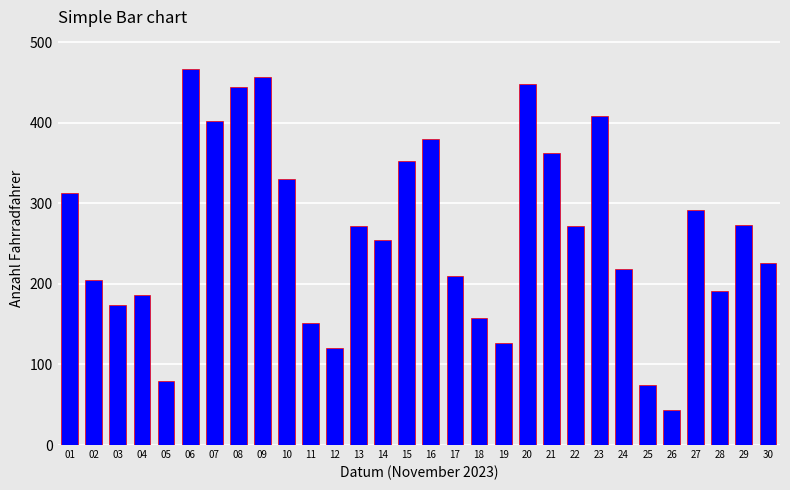

What is the value of the 23rd bar from the left?

409